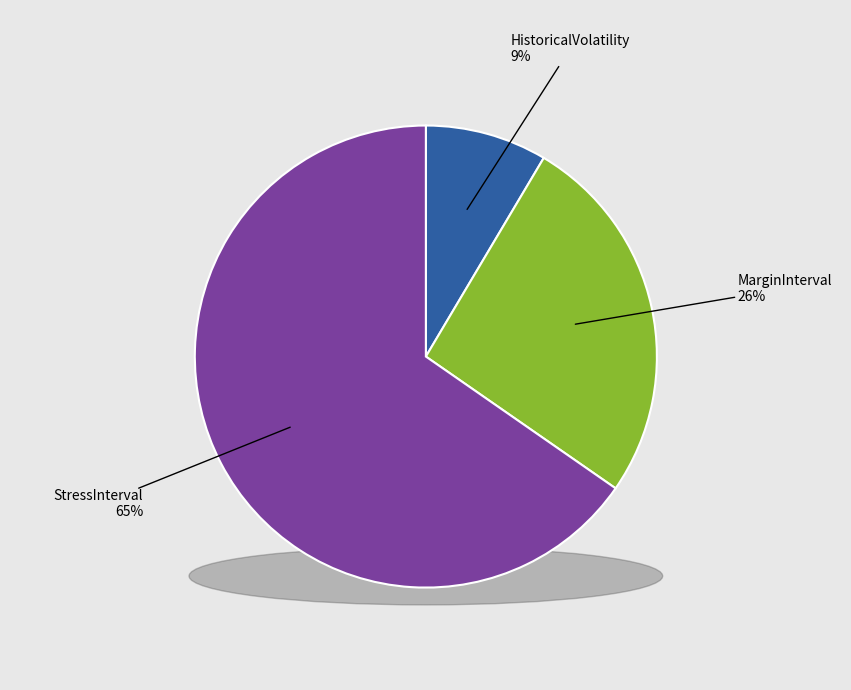

Is StressInterval the majority of the pie?

Yes